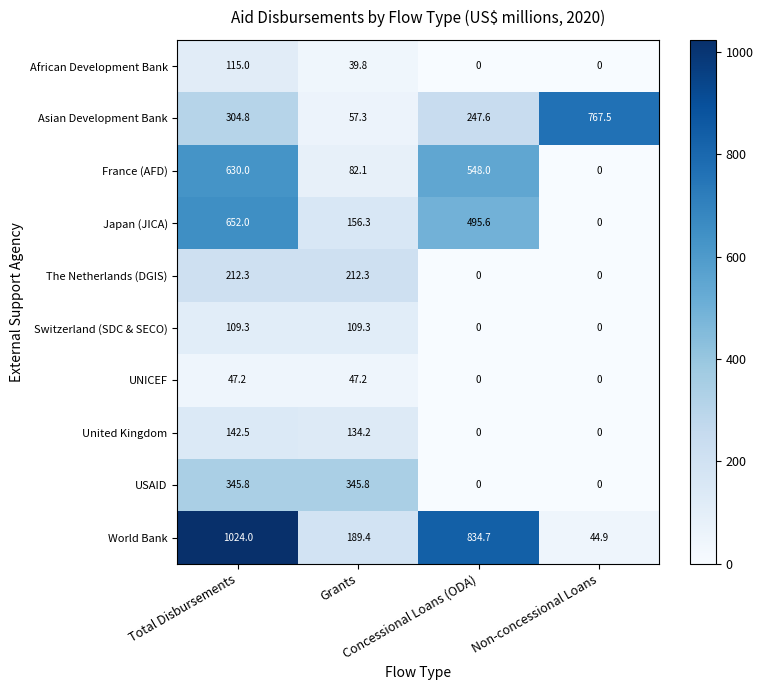

Rank the series by their maximum value, from highest to lowest.

World Bank, Asian Development Bank, Japan (JICA), France (AFD), USAID, The Netherlands (DGIS), United Kingdom, African Development Bank, Switzerland (SDC & SECO), UNICEF